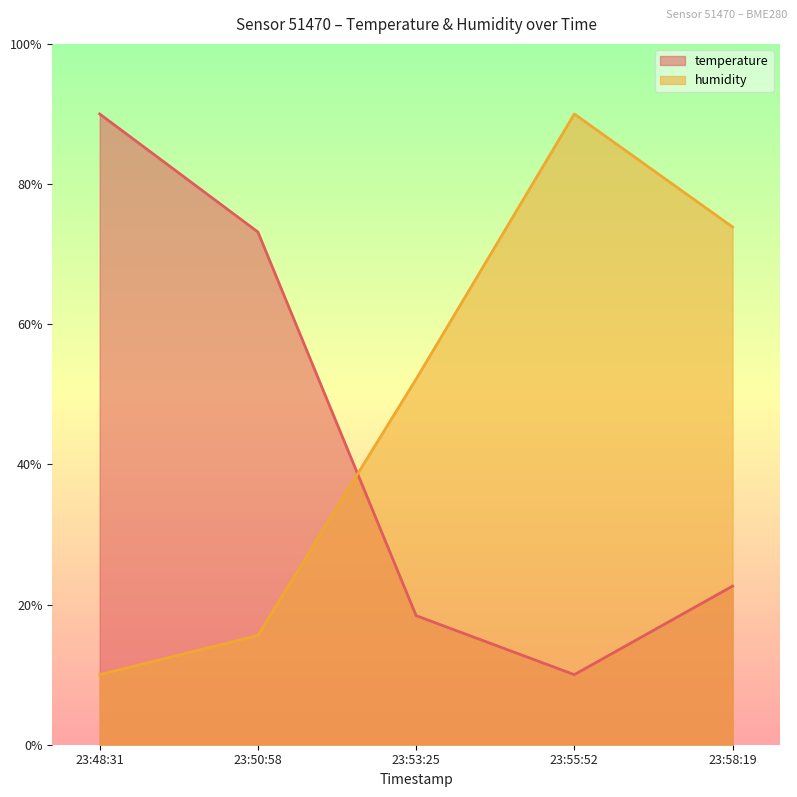

What is the spread (max minus min) of values at 23:53:25?

33.7